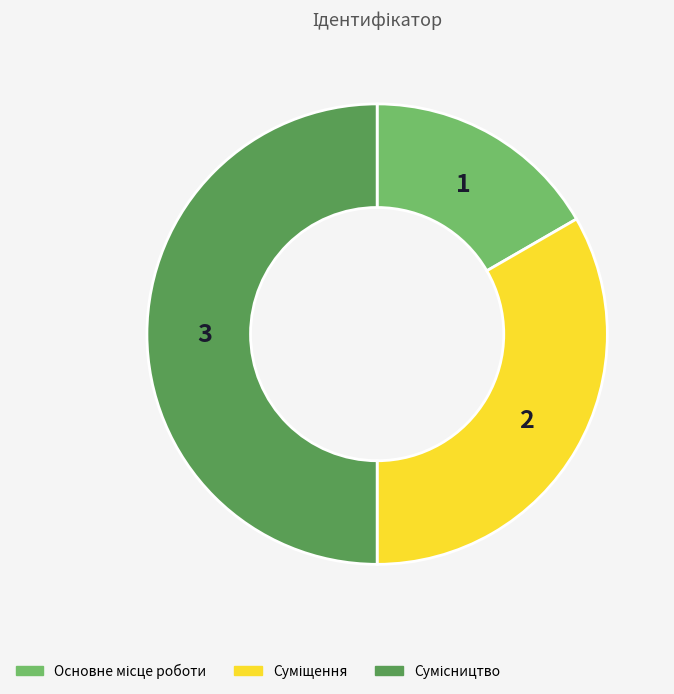

How many slices are in this pie chart?

3